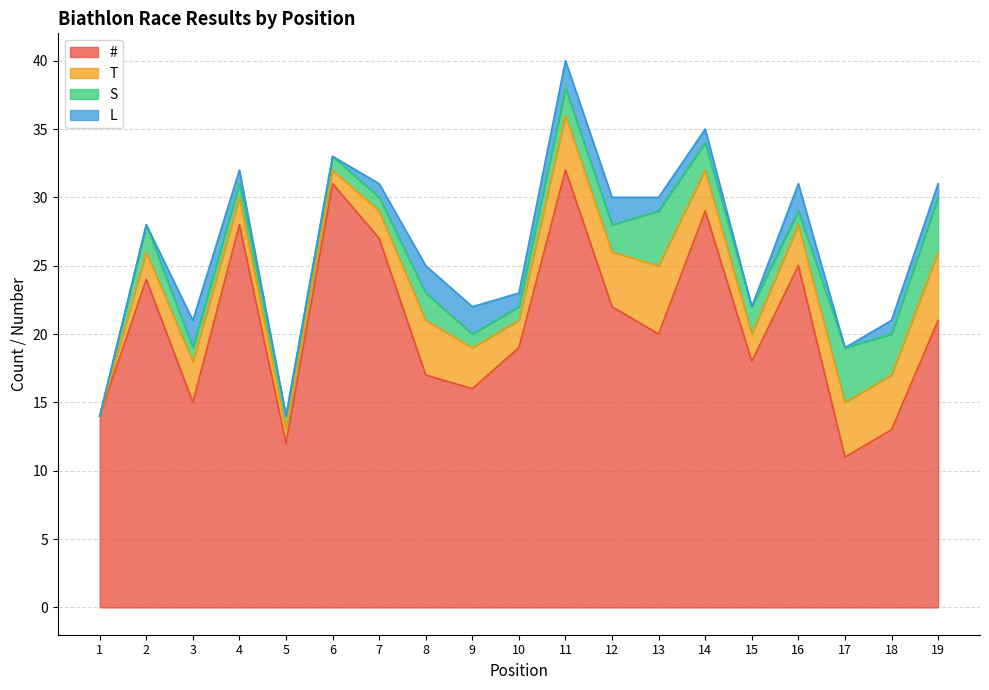

What is the spread (max minus min) of values at 1?

14